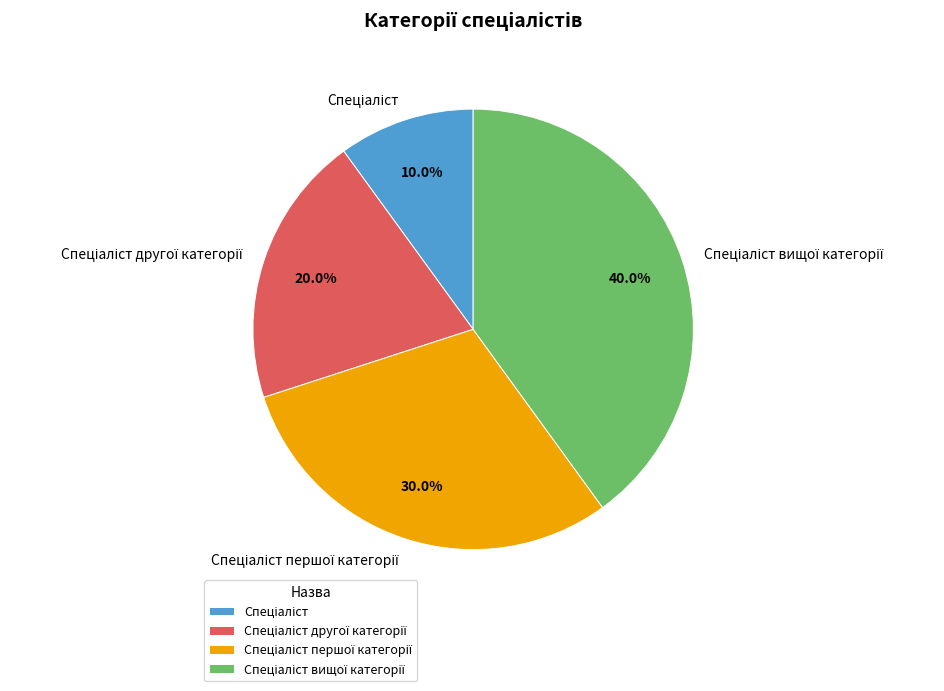

Is there any slice that represents more than half of the pie?

No